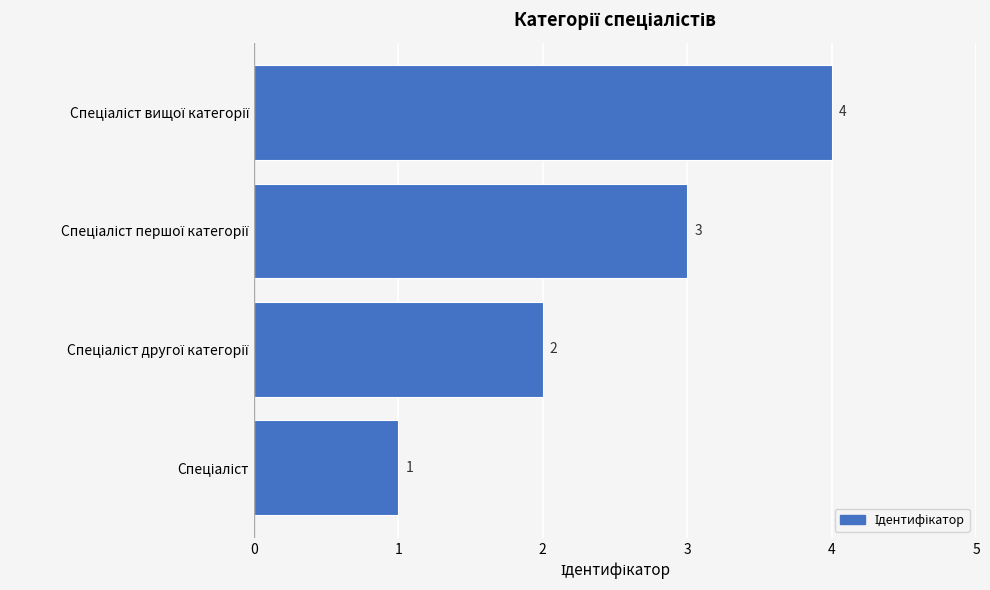

What is the maximum value shown in the chart?

4